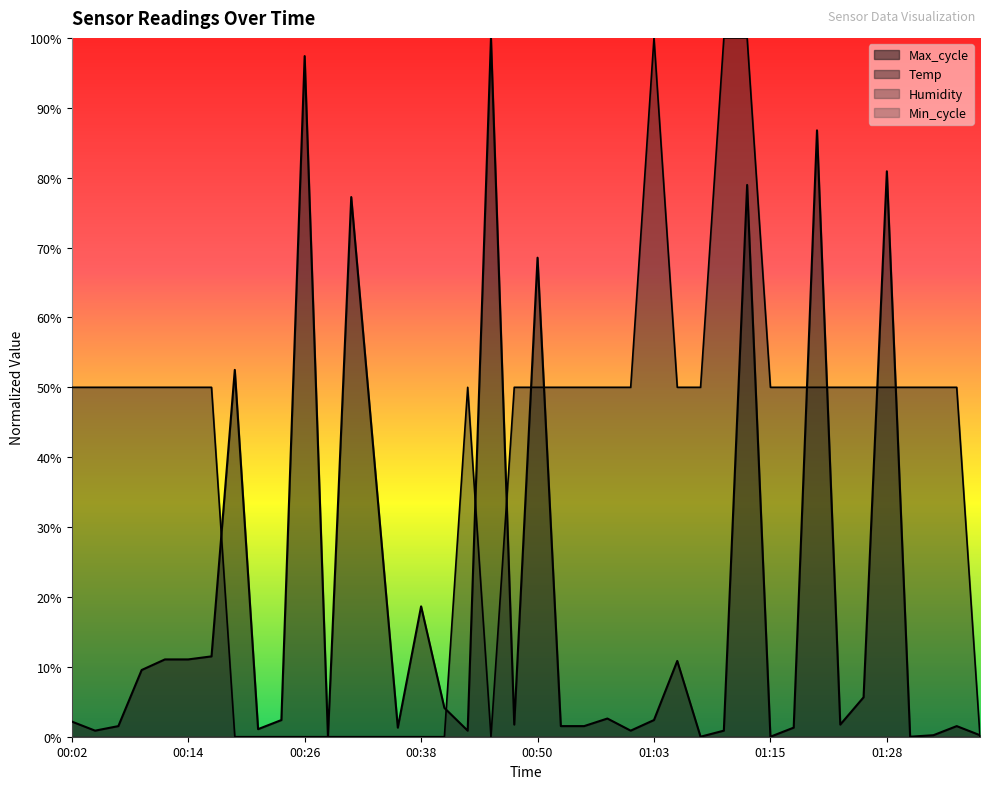

What is the difference between the maximum and minimum values in the Max_cycle series?

1.0